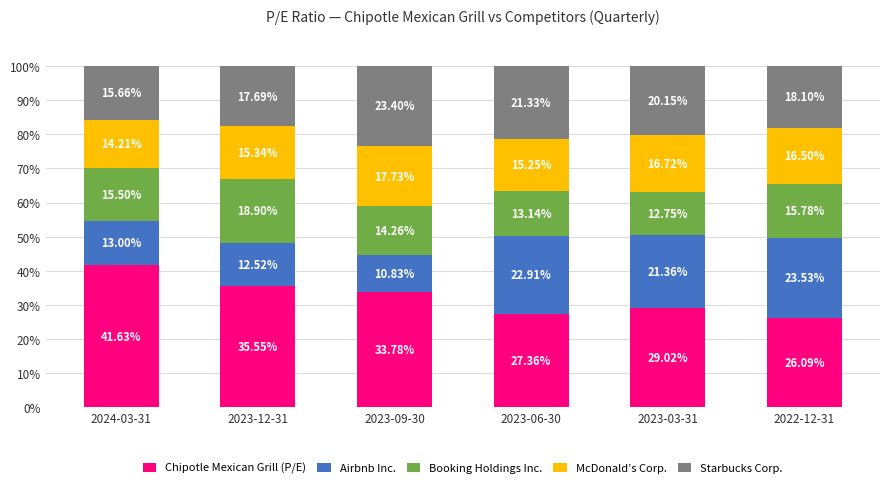

What is the average value of the Chipotle Mexican Grill (P/E) series?

32.2